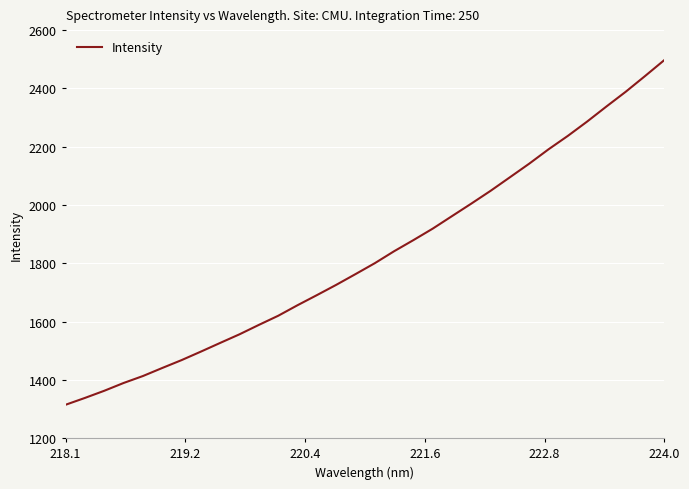

What is the smallest value displayed?

1314.6